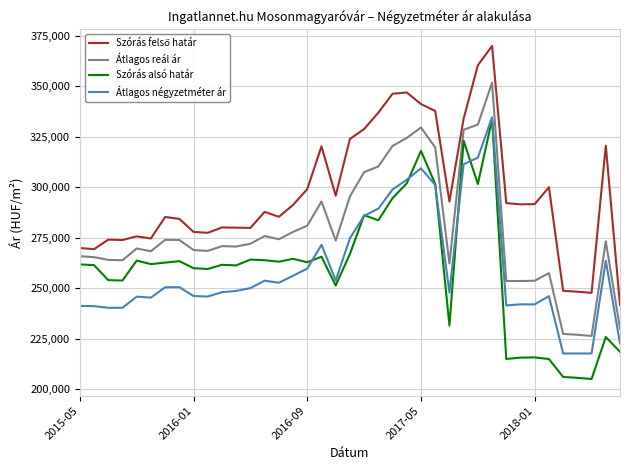

What is the minimum value for Átlagos reál ár?

226286